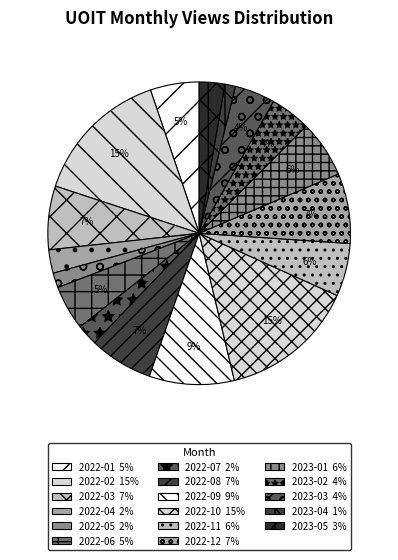

True or false: 2022-08 accounts for 1% of the total.

False